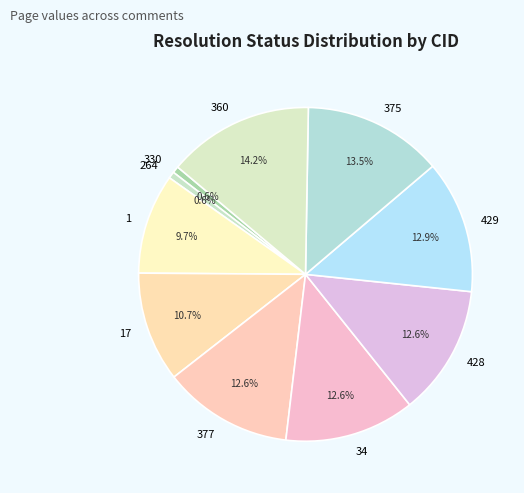

What is the total percentage of 429 and 375?

26.4%